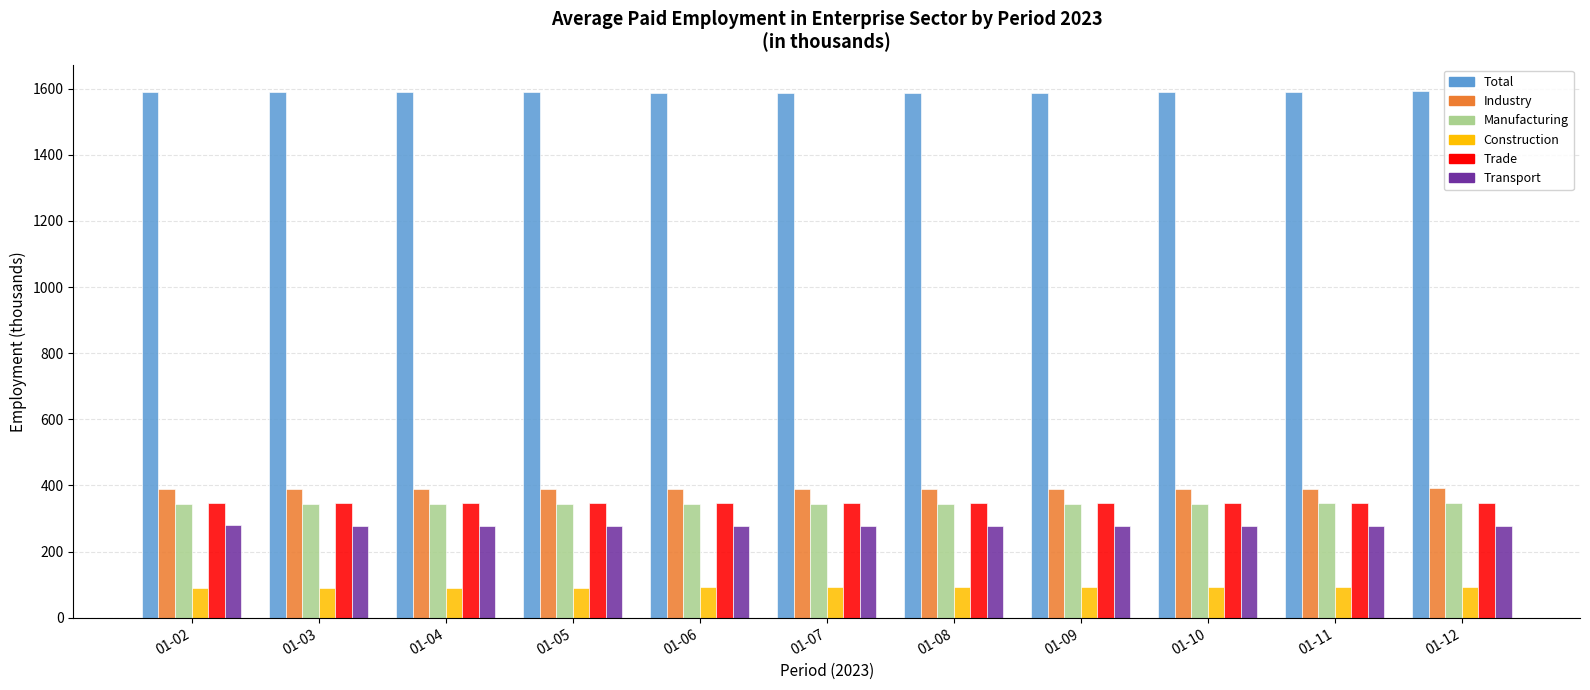

How many bars are there in each group?

6